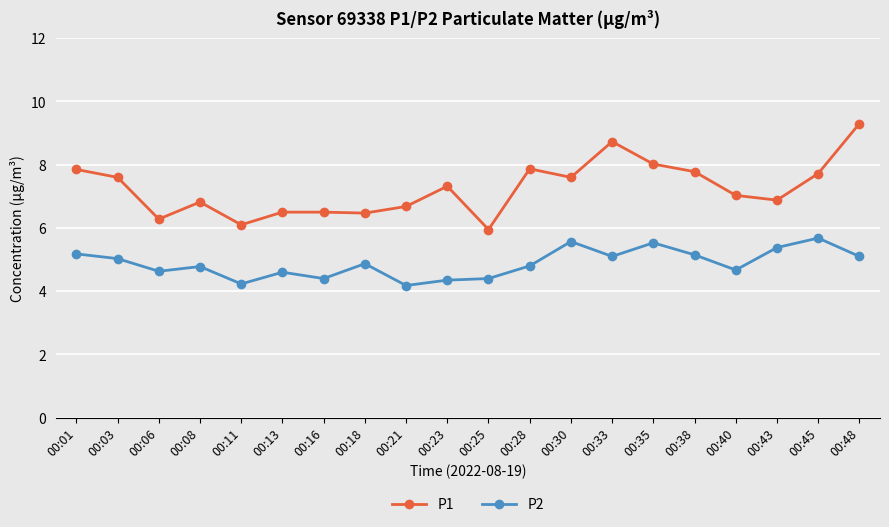

Is it true that P1 equals 6.7 at 00:21?

True